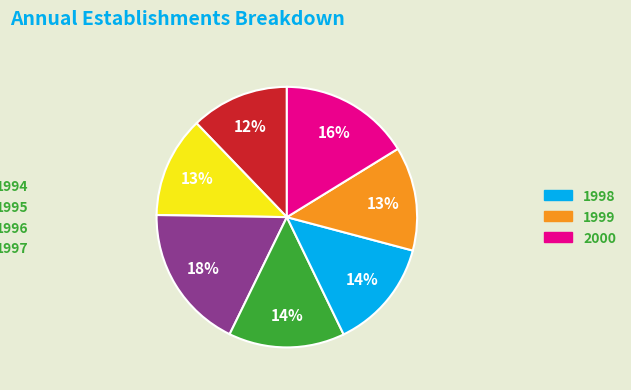

To the nearest percent, what is the average slice percentage?

14%